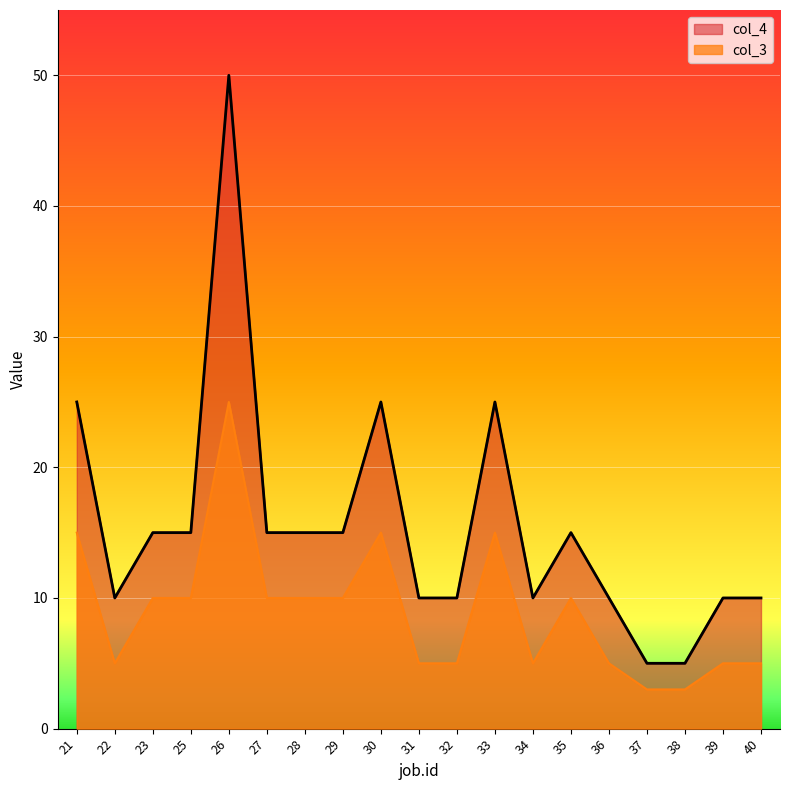

What is the difference between the maximum and minimum values in the col_4 series?

45